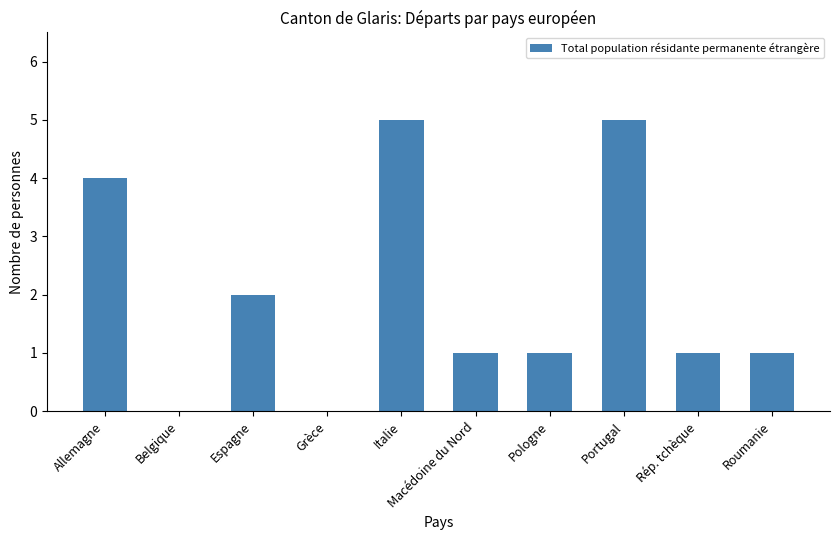

What is the sum of all values?

20